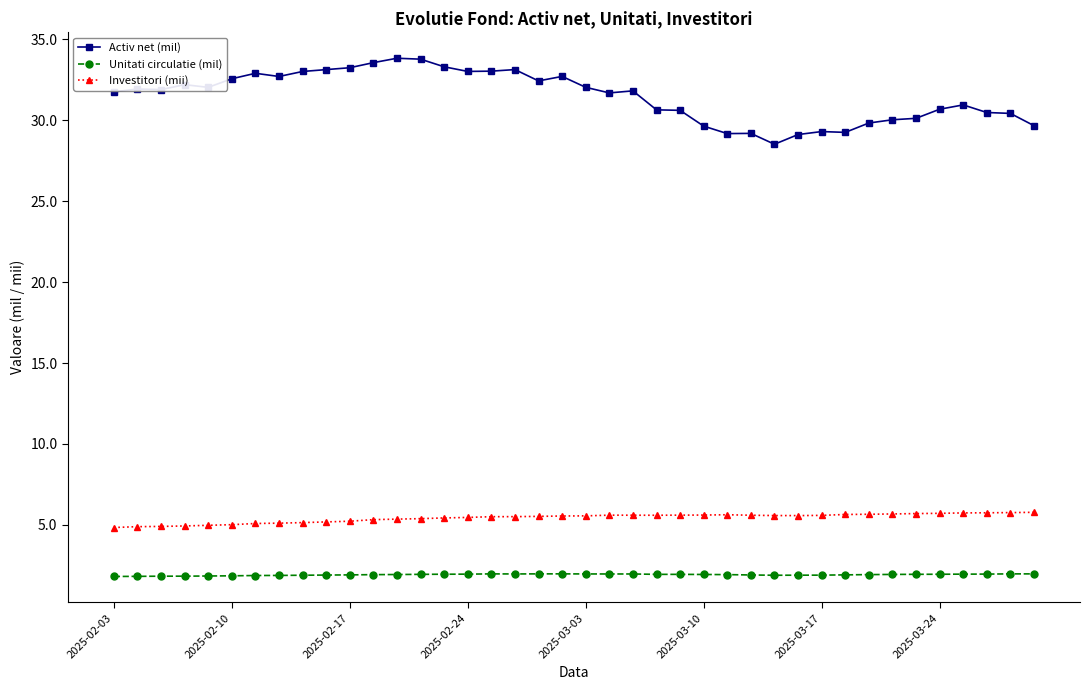

Which series has the largest total across all categories?

Activ net (mil)